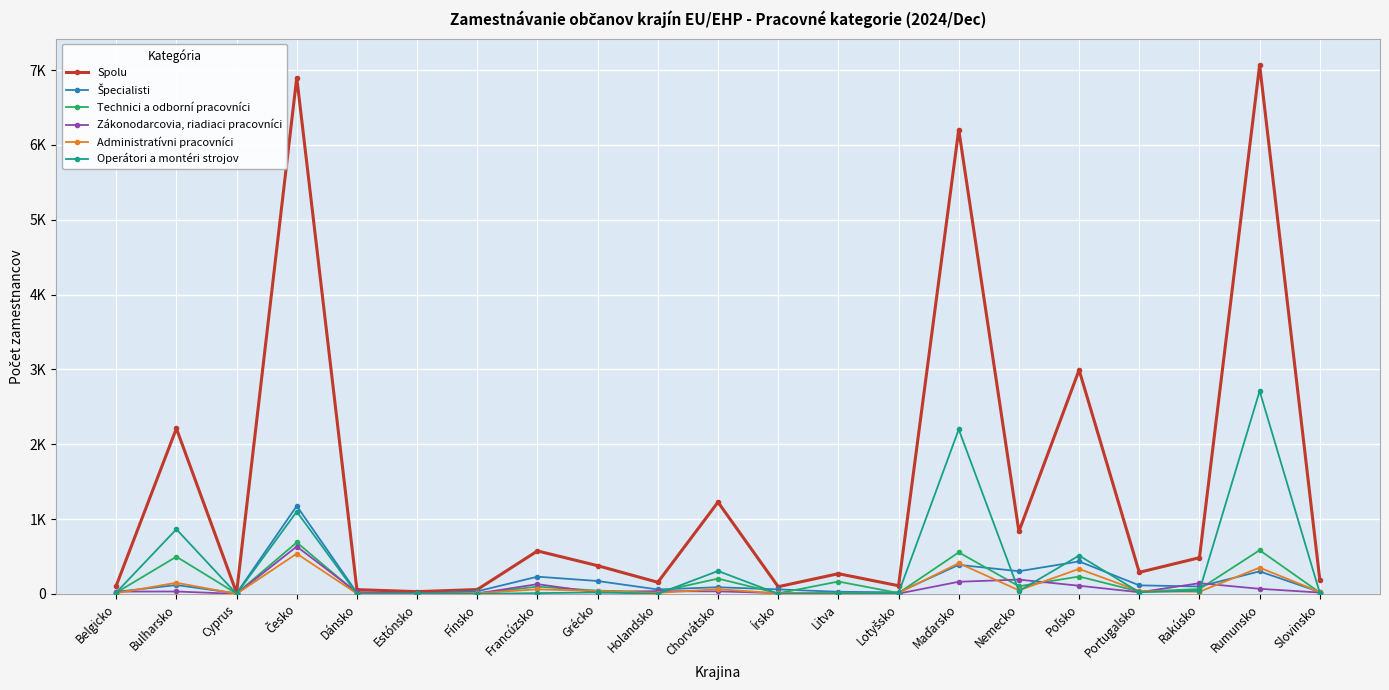

Rank the categories by Zákonodarcovia, riadiaci pracovníci value from highest to lowest.

Česko, Nemecko, Maďarsko, Rakúsko, Francúzsko, Poľsko, Rumunsko, Holandsko, Chorvátsko, Bulharsko, Belgicko, Dánsko, Portugalsko, Grécko, Slovinsko, Estónsko, Írsko, Litva, Fínsko, Lotyšsko, Cyprus